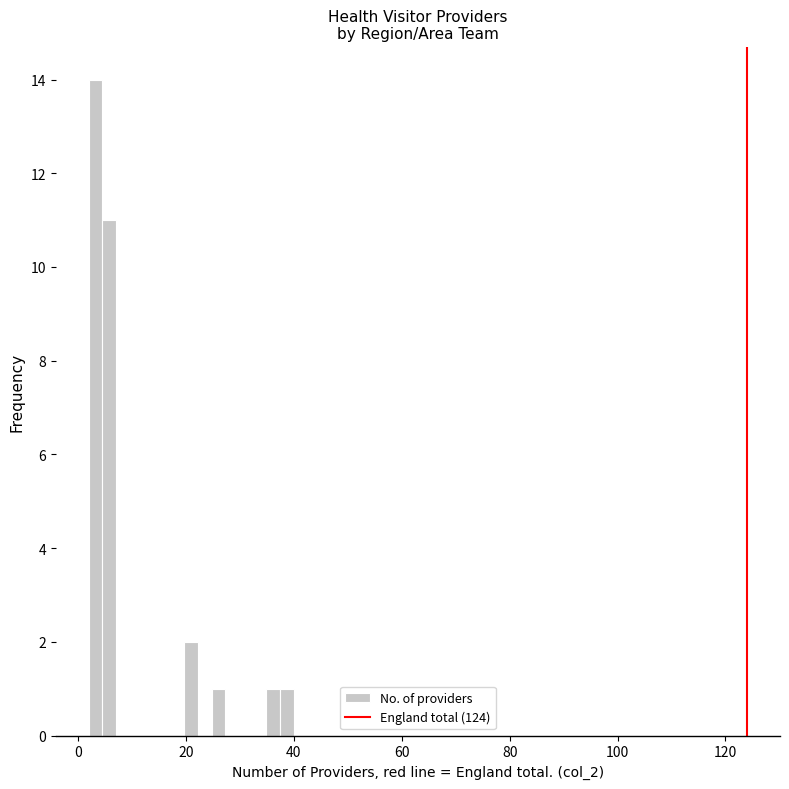

Around what value on the x-axis is the tallest bar? Give the approximate position of its centre, as read against the axis.

4